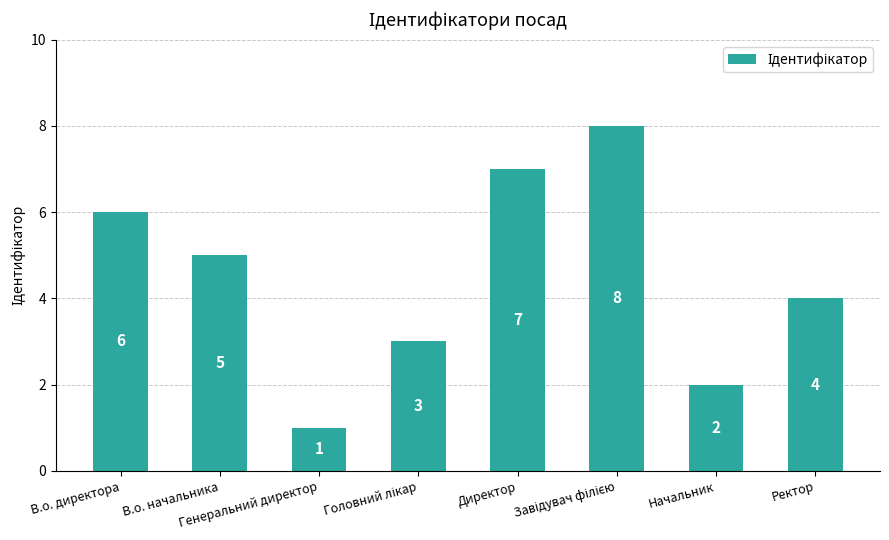

What is the sum of all values?

36